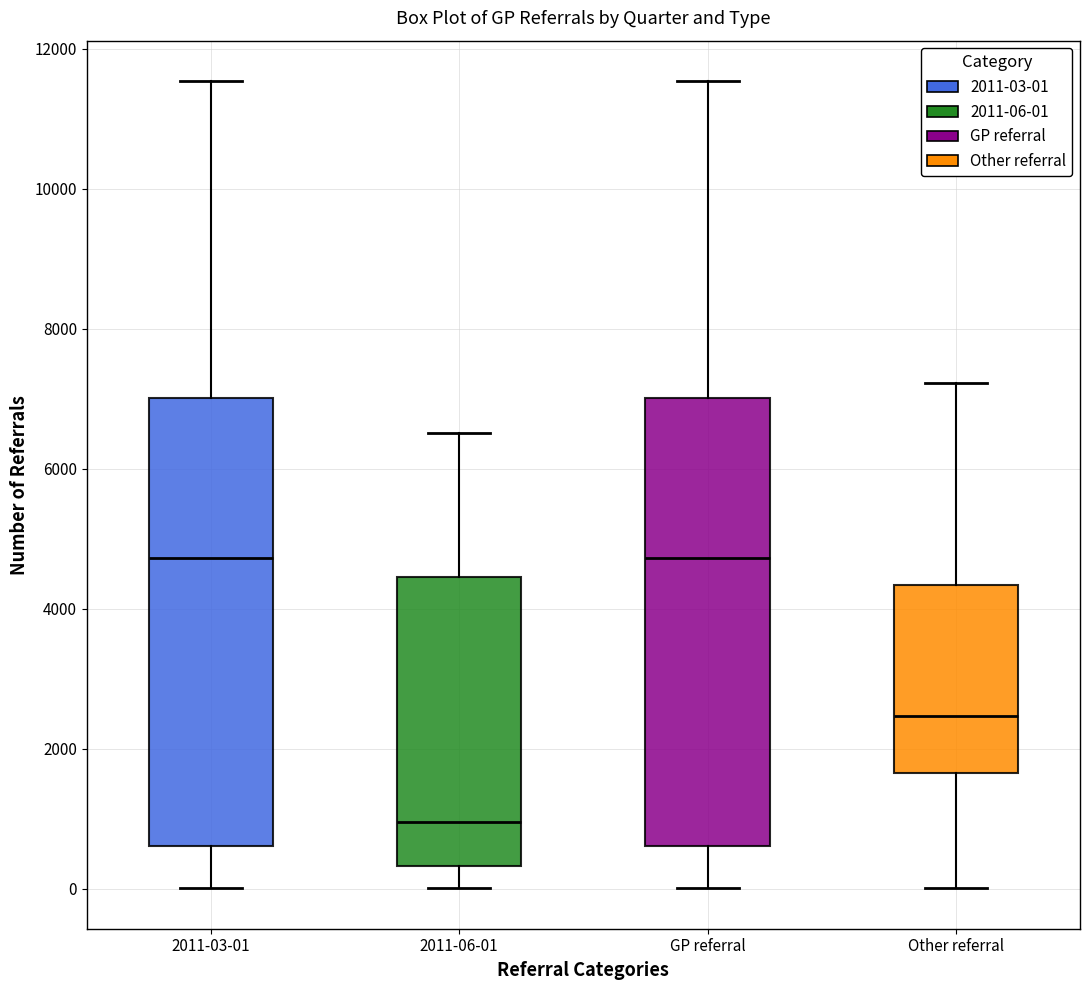

Reading left to right, read every box against the y-axis: the position of its median line, the range the box covers, and the ends of its whiskers. The values are not printed on the chart, so give them approximately, as read against the axis.

2011-03-01: median 4800, box 600 to 7000, whiskers 0 to 11600
2011-06-01: median 1000, box 400 to 4400, whiskers 0 to 6600
GP referral: median 4800, box 600 to 7000, whiskers 0 to 11600
Other referral: median 2400, box 1600 to 4400, whiskers 0 to 7200